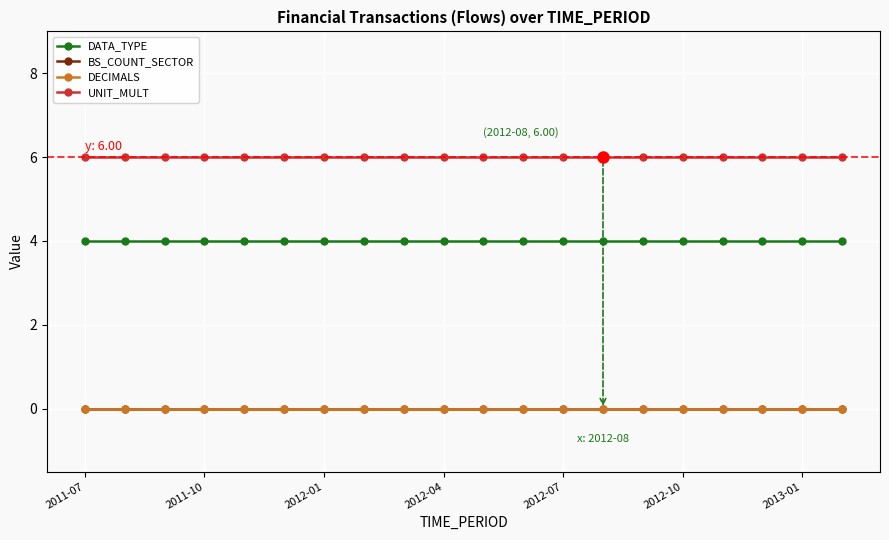

How many lines are shown in the chart?

4